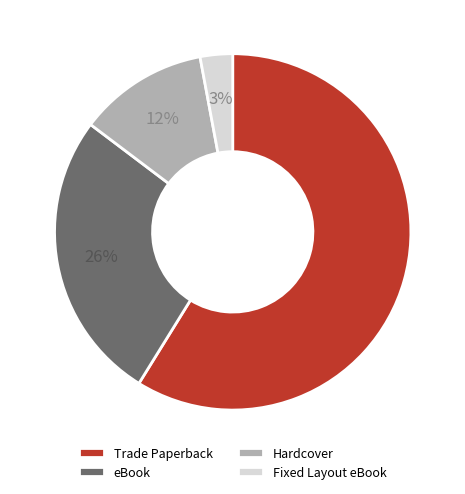

Does Hardcover account for over 50% of the chart?

No